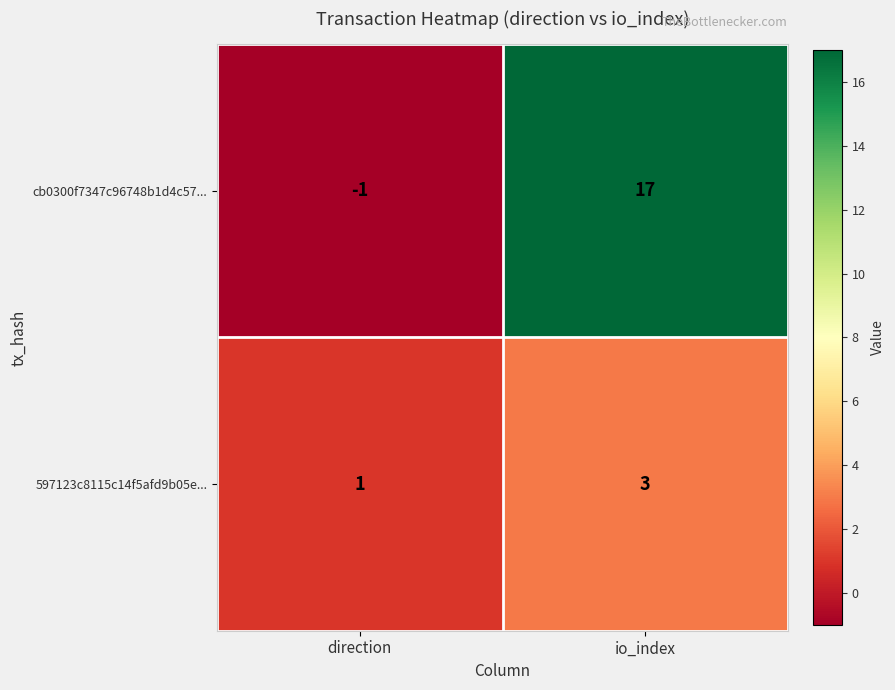

The cb0300f7347c96748b1d4c57... series shows 17 at io_index. True or false?

True